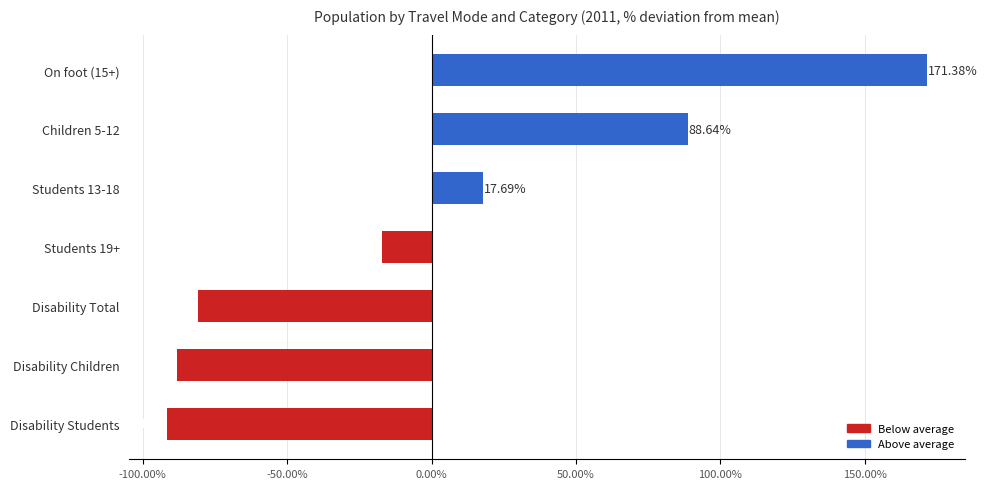

What is the difference between the values at Students 19+ and Disability Children?

70.9